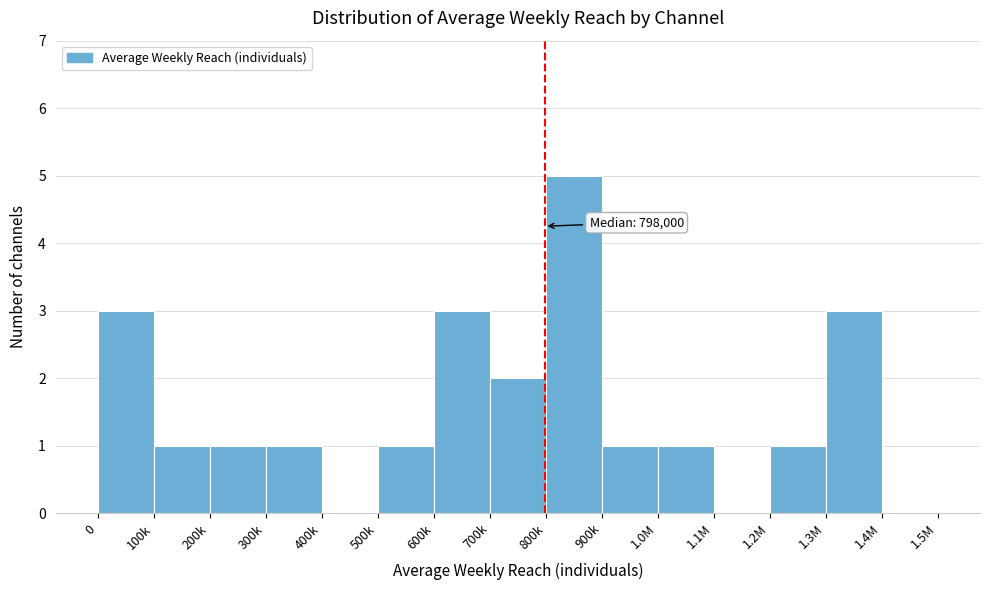

Reading left to right, what are all the values shown in this chart?

0=3	100k=1	200k=1	300k=1	400k=0	500k=1	600k=3	700k=2	800k=5	900k=1	1.0M=1	1.1M=0	1.2M=1	1.3M=3	1.4M=0